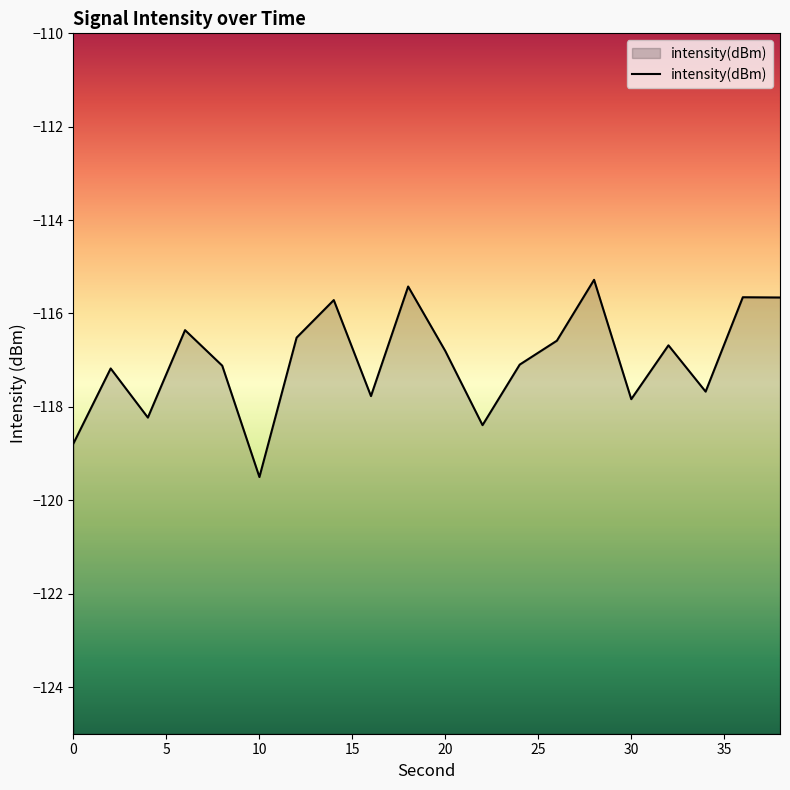

Which label corresponds to the smallest value in the chart?

10